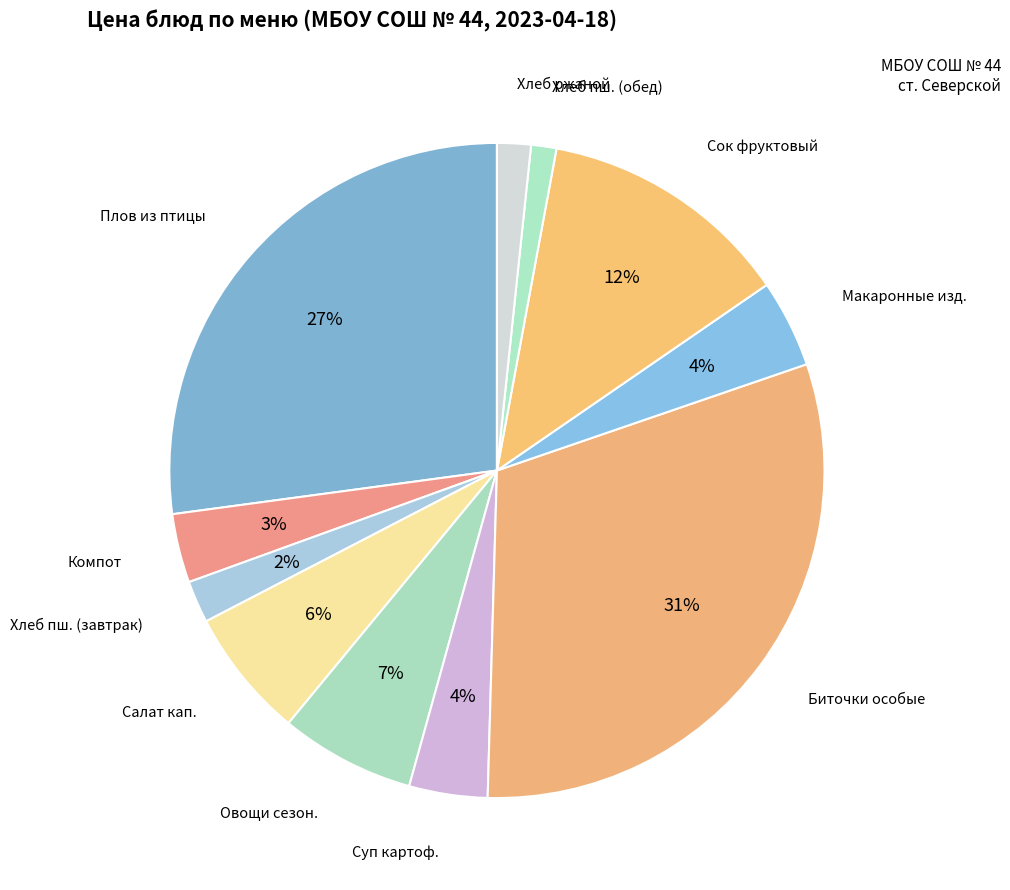

Which category has the smallest portion of the pie?

ХЛЕБ ПШЕНИЧНЫЙ (обед)